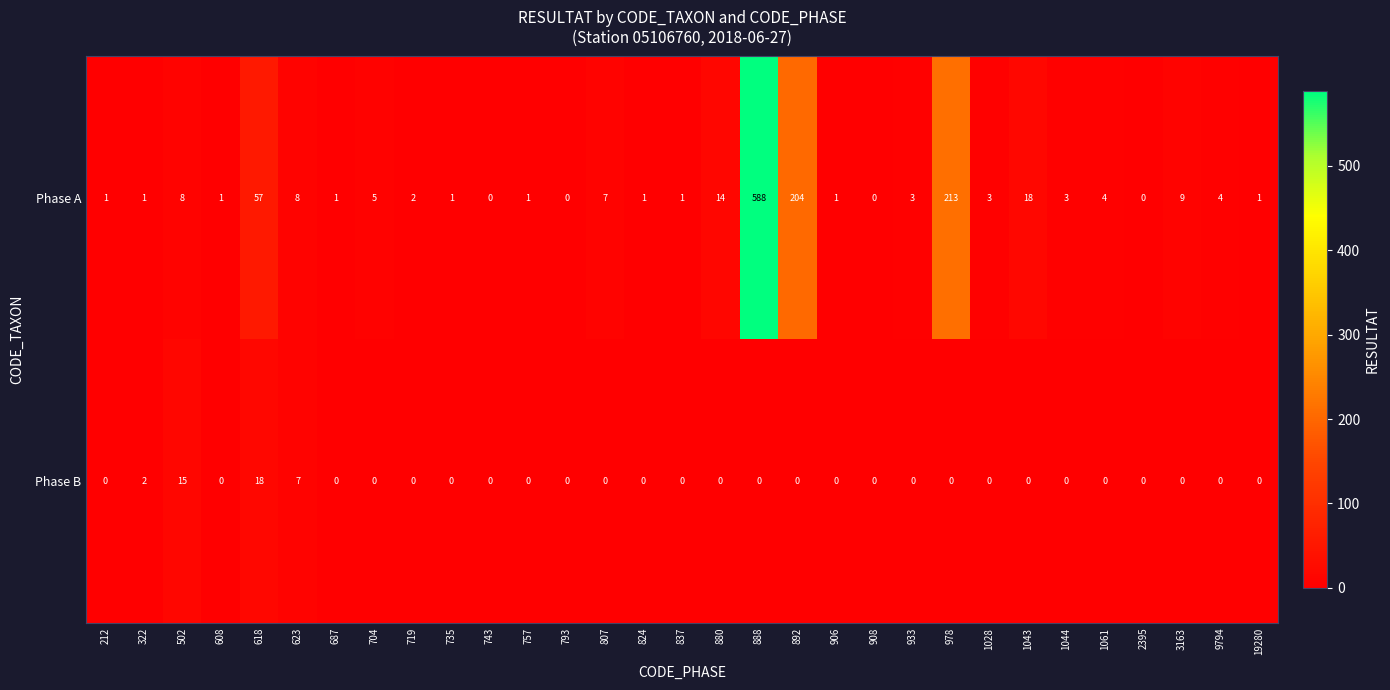

Which series has the largest total across all categories?

Phase A